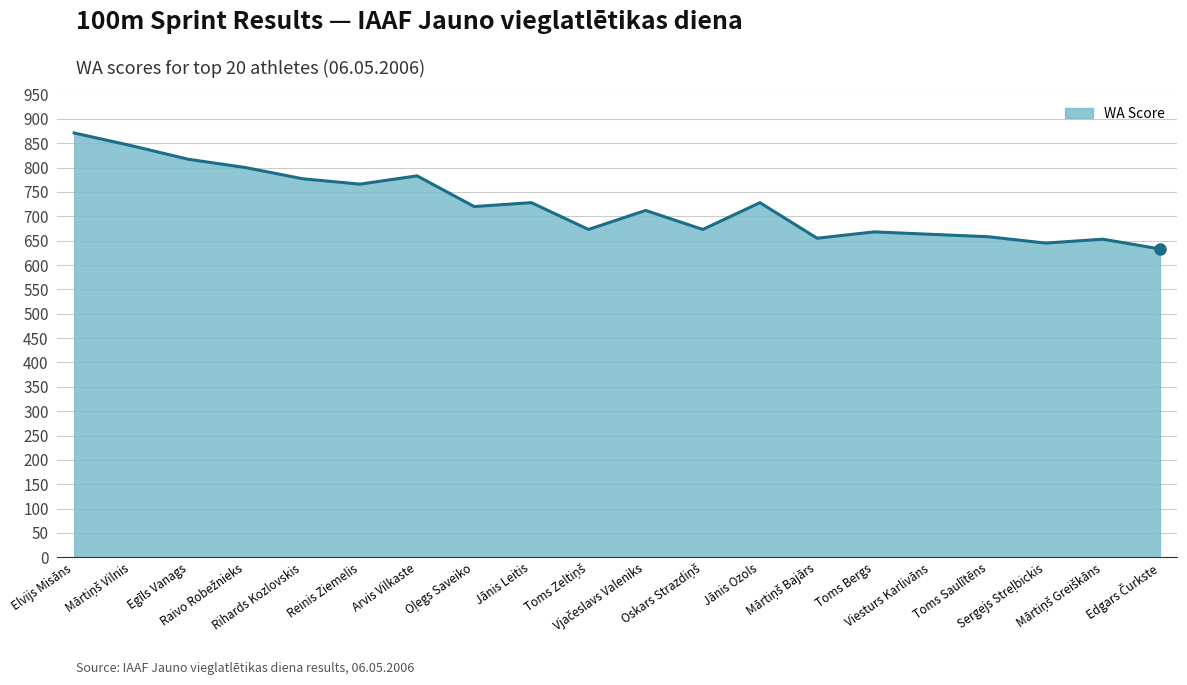

What is the difference between the maximum and minimum values?

238